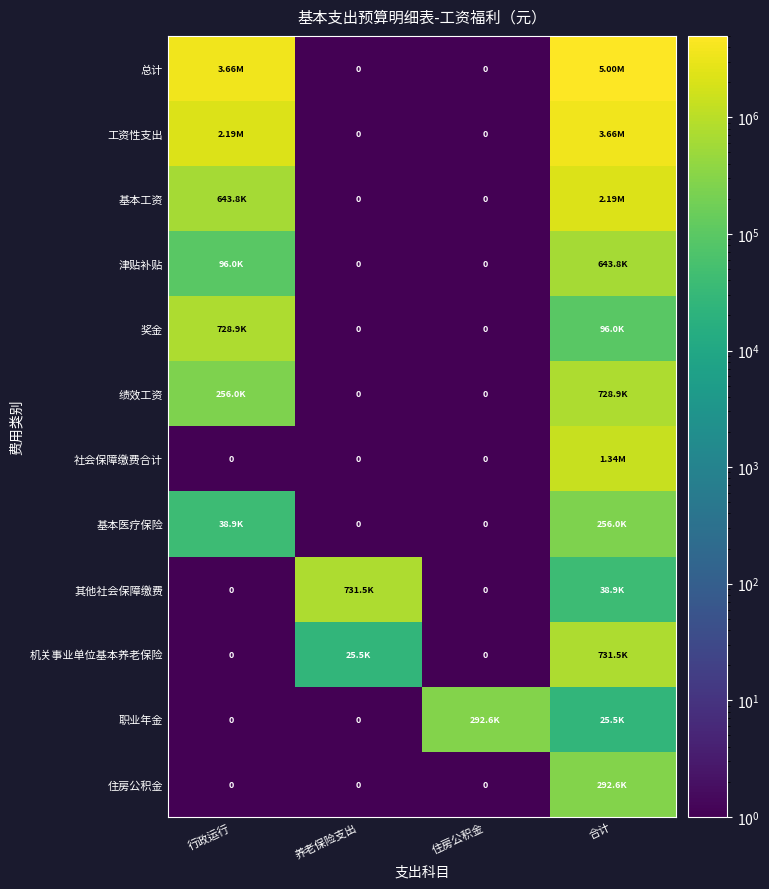

Rank the categories by 社会保障缴费合计 value from lowest to highest.

行政运行, 养老保险支出, 住房公积金, 合计